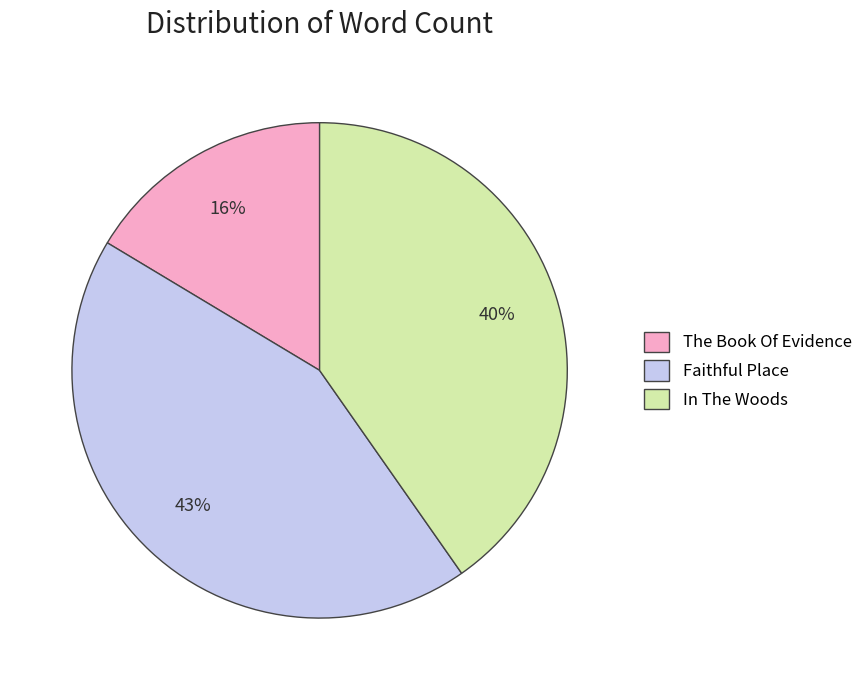

Combined, do In The Woods and Faithful Place account for over 50%?

Yes